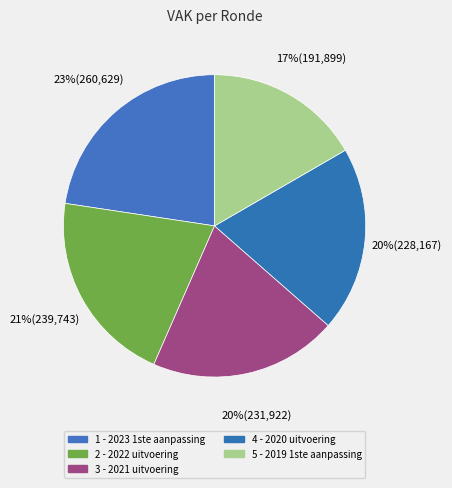

Which category has the biggest portion of the pie?

2023 1ste aanpassing